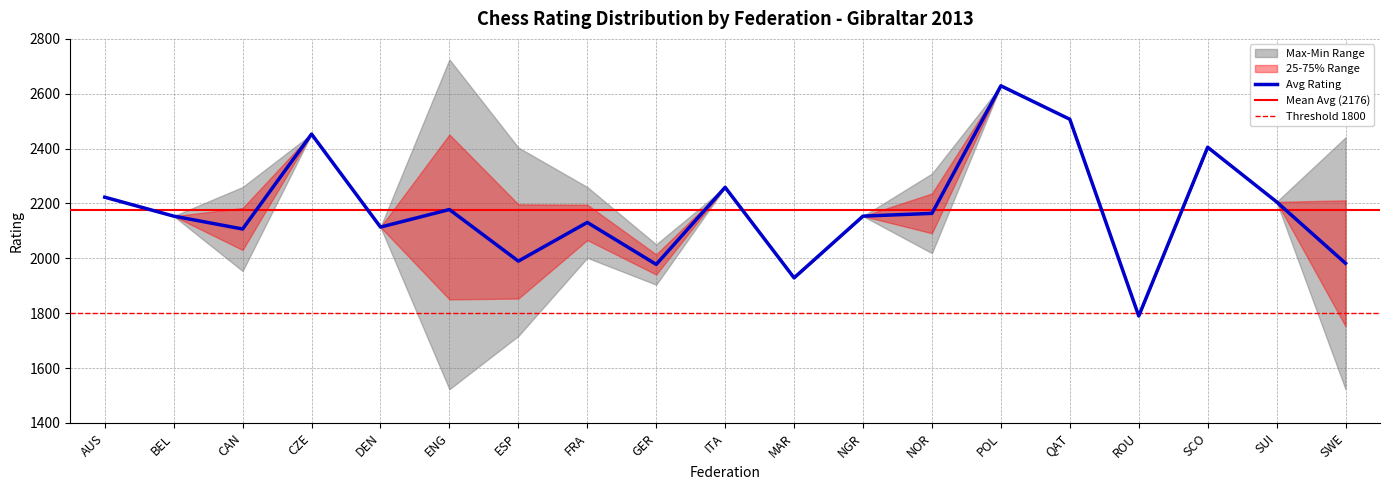

The value of Avg Rating at MAR is 1929. True or false?

True